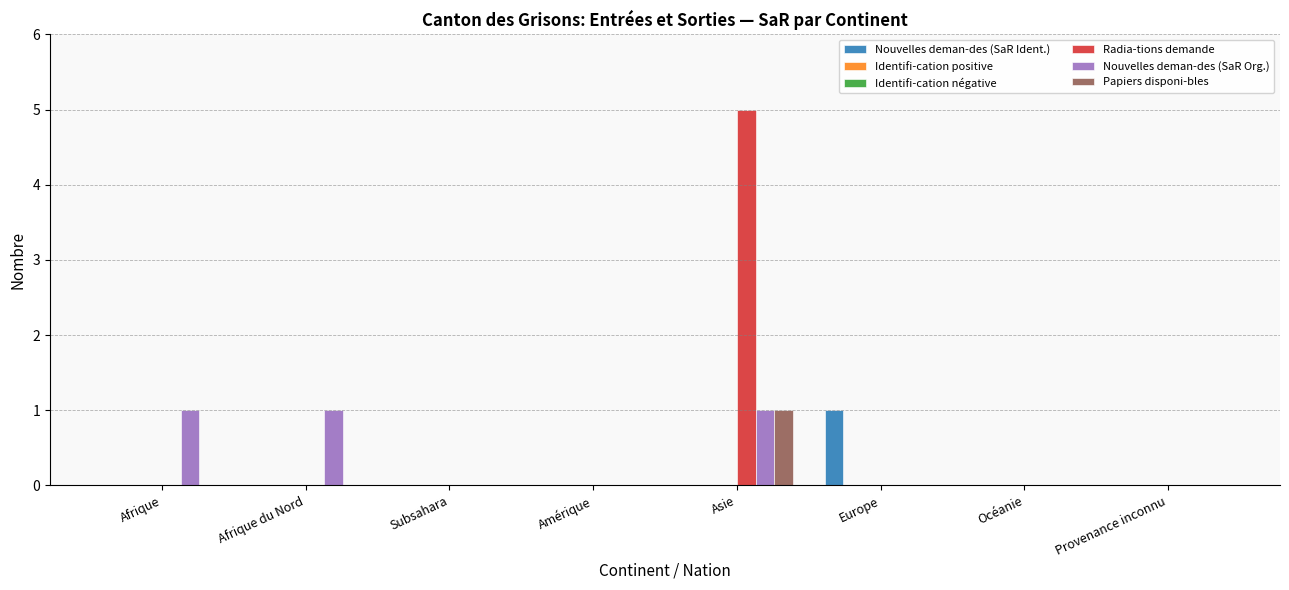

What are all the series names shown in the legend?

Nouvelles deman-des (SaR Ident.), Identifi-cation positive, Identifi-cation négative, Radia-tions demande, Nouvelles deman-des (SaR Org.), Papiers disponi-bles